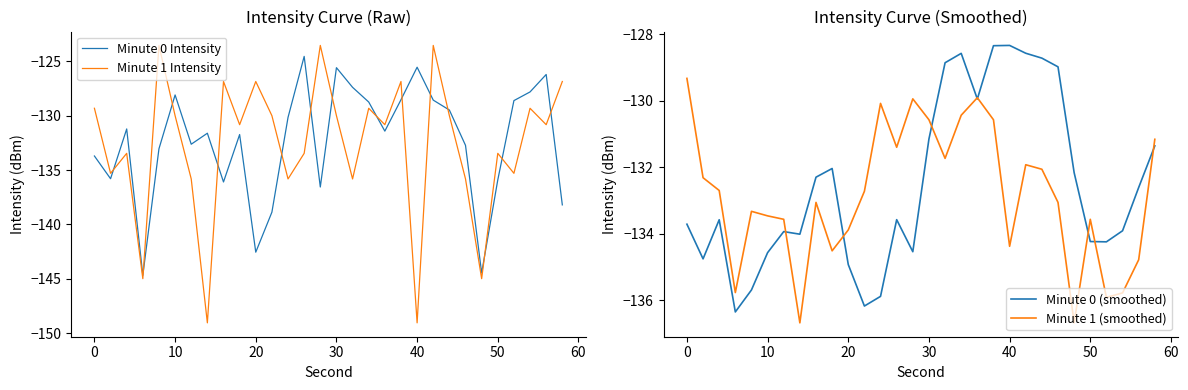

The Minute 1 (smoothed) series shows -133.9 at 20. True or false?

True